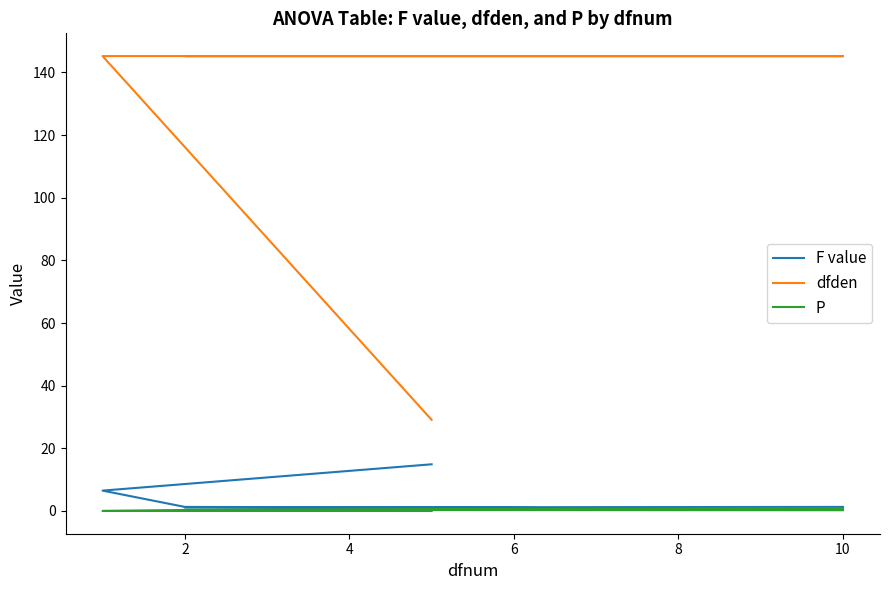

At how many categories does at least one series exceed 133?

6